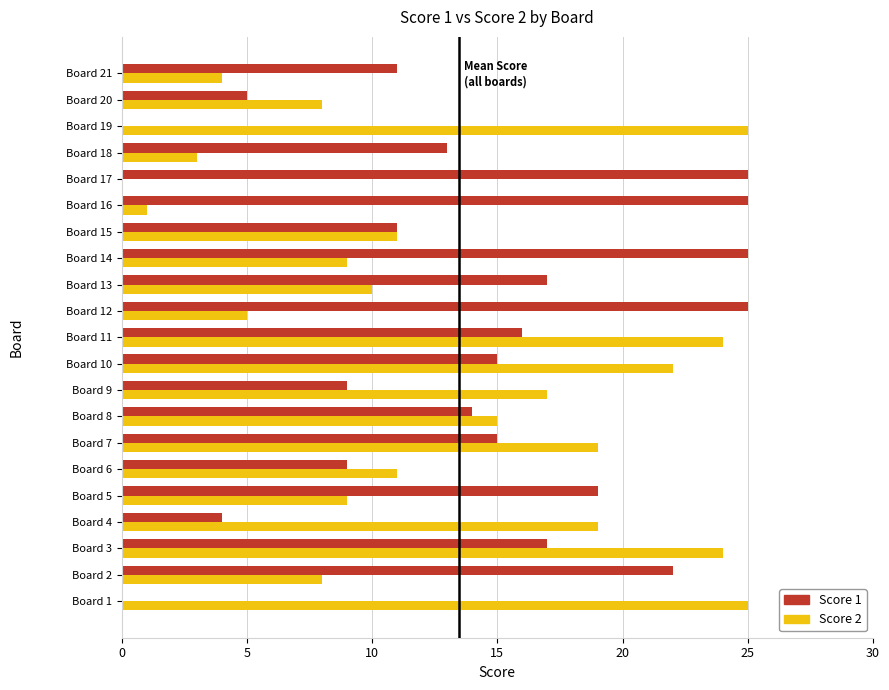

Which series has the largest total across all categories?

Score 1